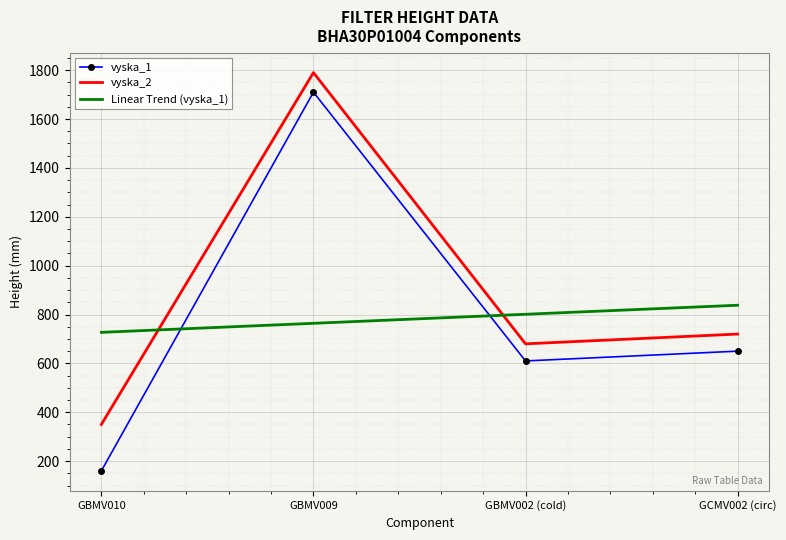

At how many categories does at least one series exceed 1671?

1